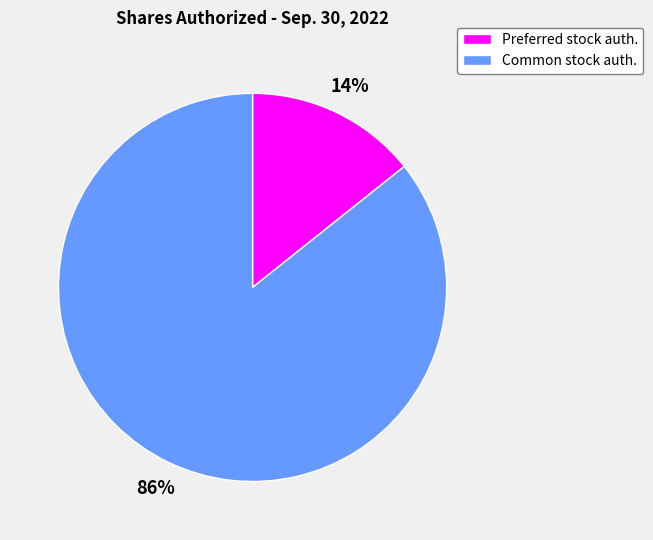

To the nearest percent, what portion does Common stock auth. represent?

86%